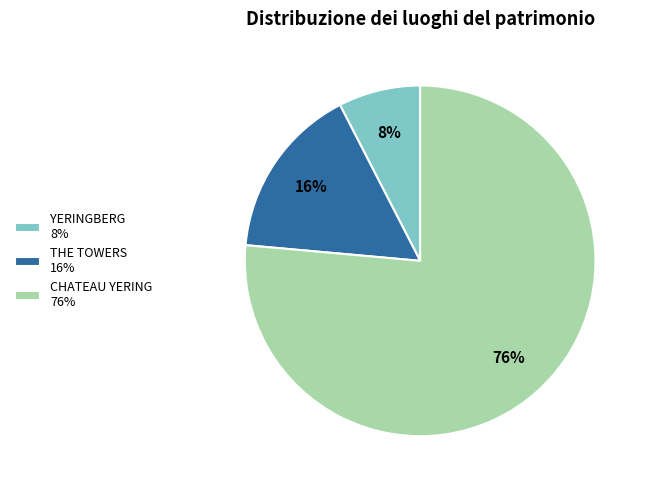

Count the number of slices in the pie.

3